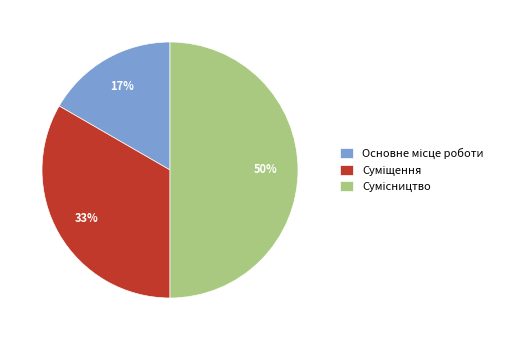

To the nearest percent, what is the average slice percentage?

33%